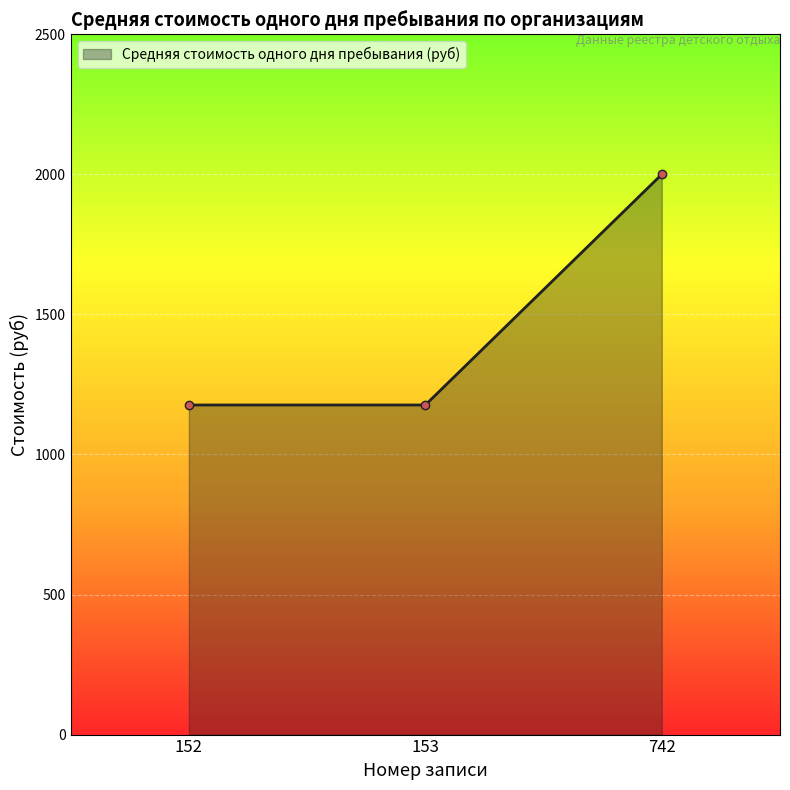

What is the average value?

1451.1